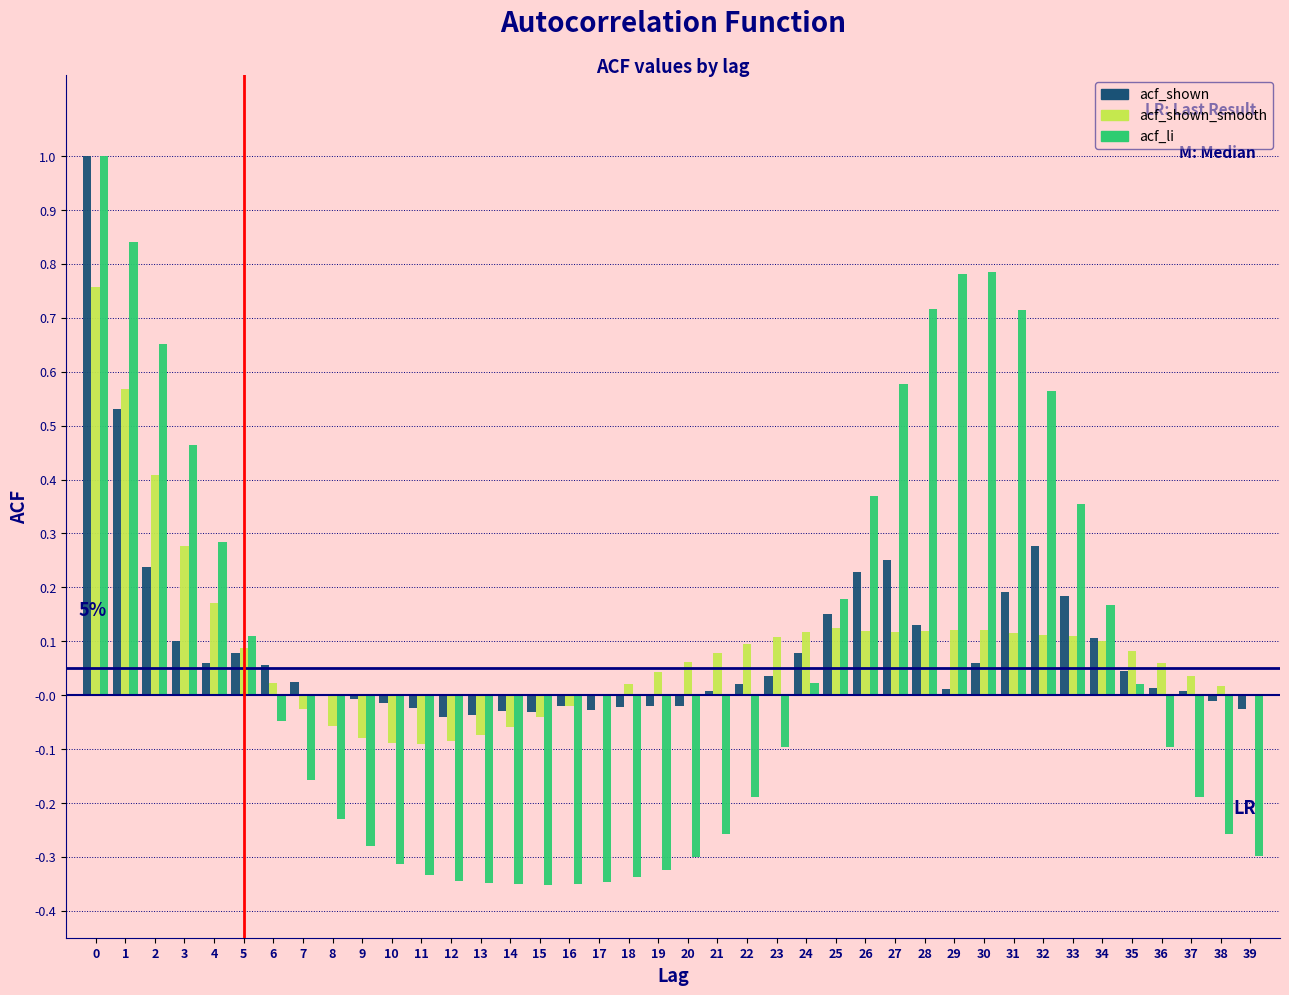

What is the total value across all series at 1?

1.9